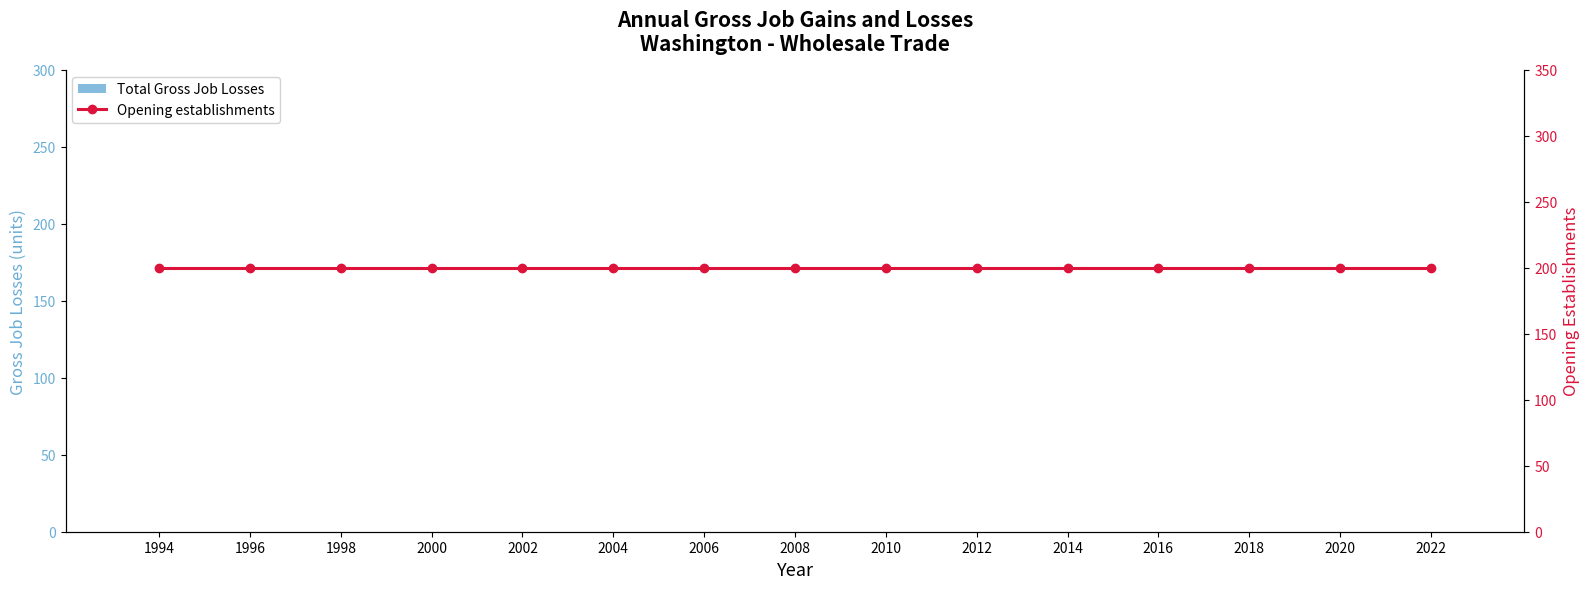

What is the greatest value displayed?

200